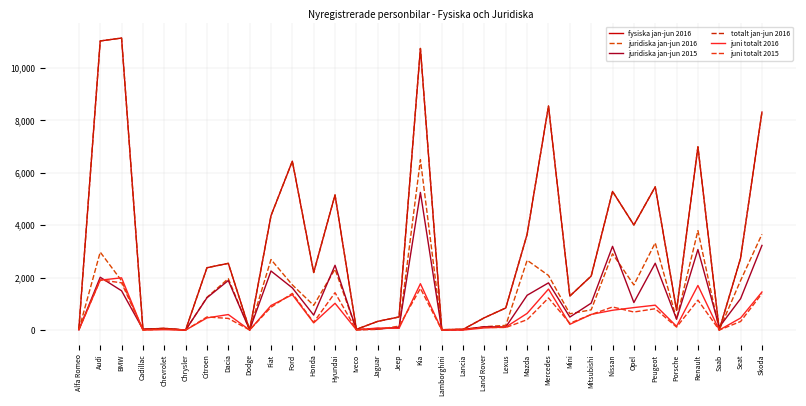

List the labels in order of juridiska jan-jun 2016 value, largest first.

Kia, Renault, Skoda, Peugeot, Audi, Nissan, Fiat, Mazda, Hyundai, Mercedes, Dacia, Seat, BMW, Ford, Opel, Citroen, Honda, Mitsubishi, Mini, Porsche, Lexus, Land Rover, Jeep, Jaguar, Chevrolet, Iveco, Alfa Romeo, Lancia, Cadillac, Lamborghini, Chrysler, Dodge, Saab